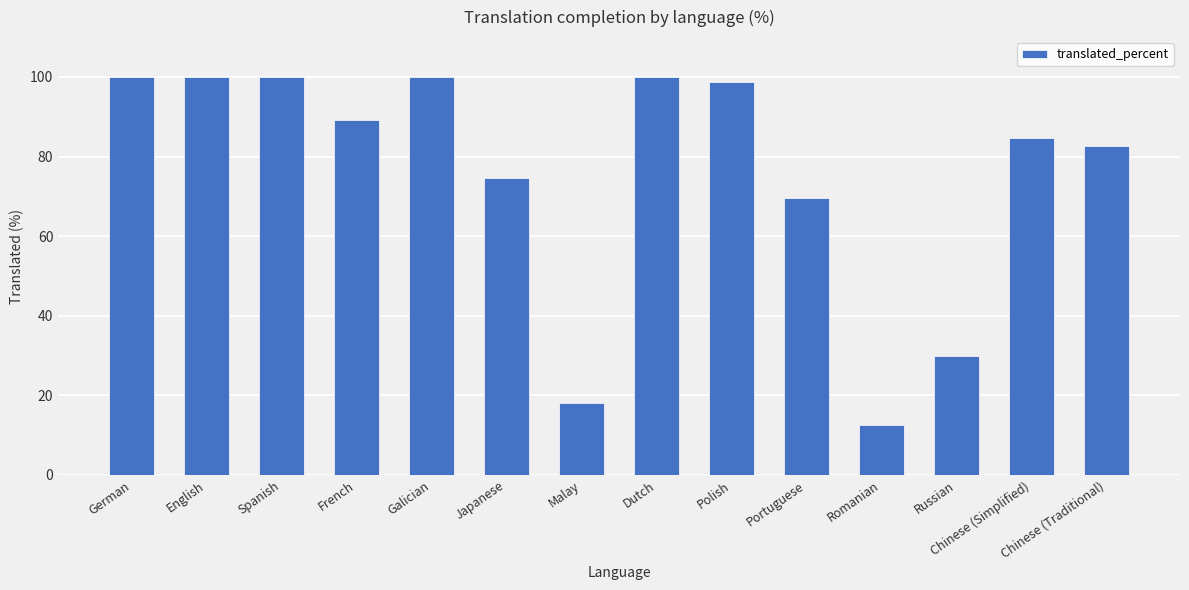

What is the value of the 1st bar from the left?

100.0